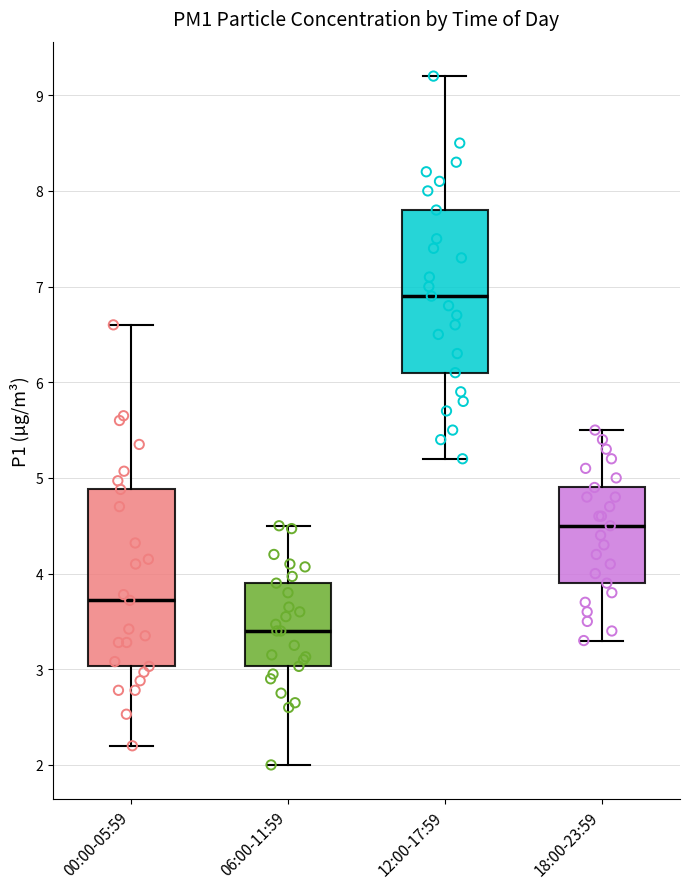

Where does the median line of the box for 12:00-17:59 sit on the y-axis? The values are not printed on the chart, so give them approximately, as read against the axis.

6.9